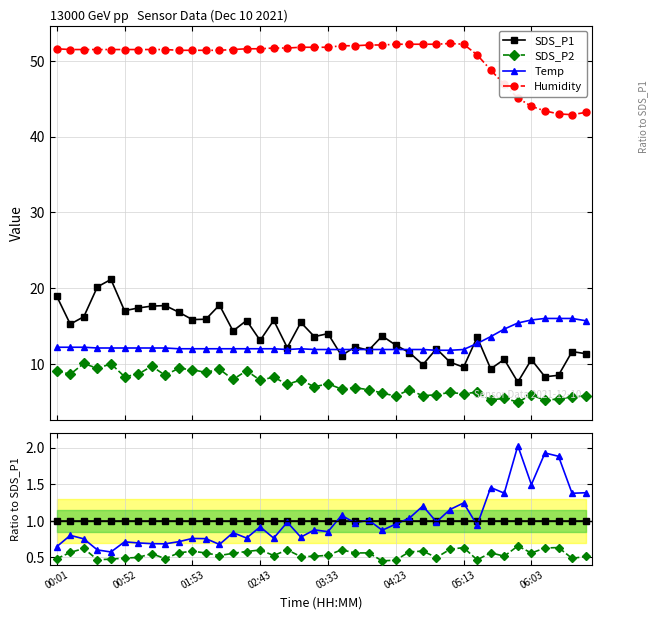

What is the spread (max minus min) of values at 26?

4.0